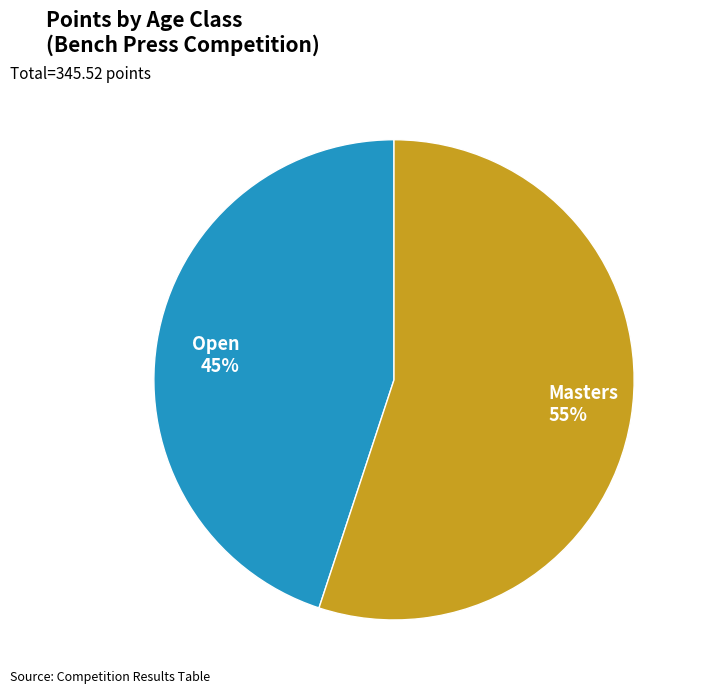

True or false: Masters accounts for 70% of the total.

False